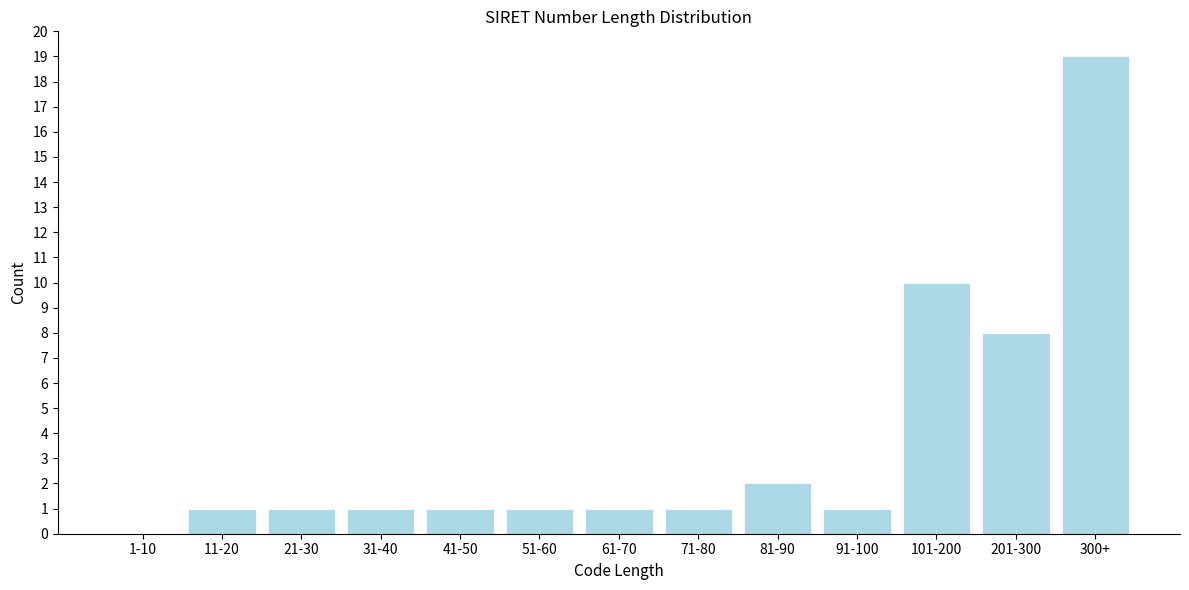

Reading left to right, list all the values displayed in this chart.

1-10=0	11-20=1	21-30=1	31-40=1	41-50=1	51-60=1	61-70=1	71-80=1	81-90=2	91-100=1	101-200=10	201-300=8	300+=19